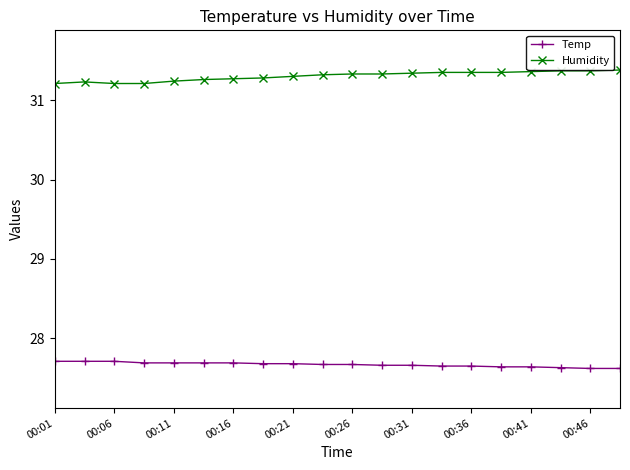

Which series has the largest total across all categories?

Humidity